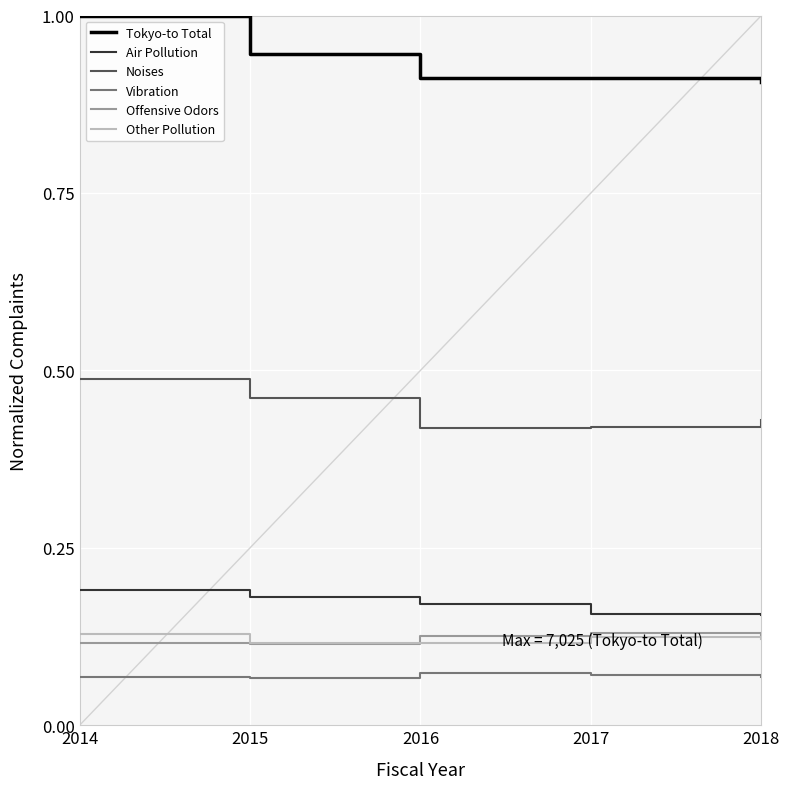

What is the maximum value shown in the chart?

1.0